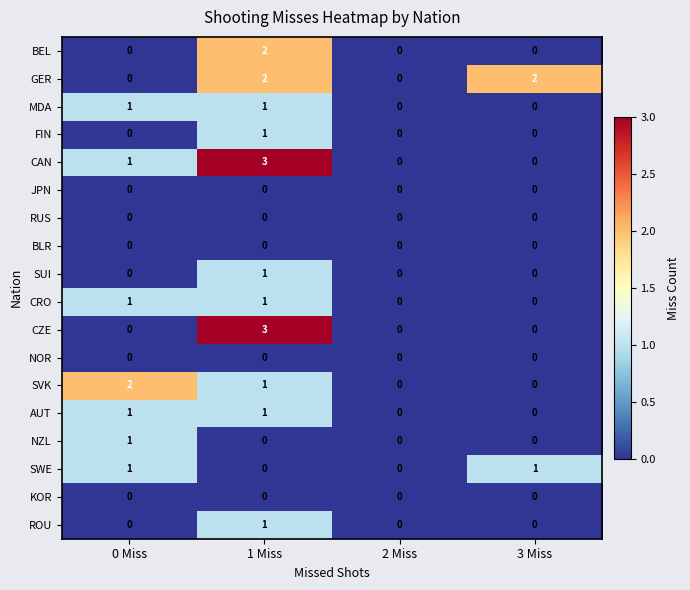

Is it true that GER equals 1 at 0 Miss?

False